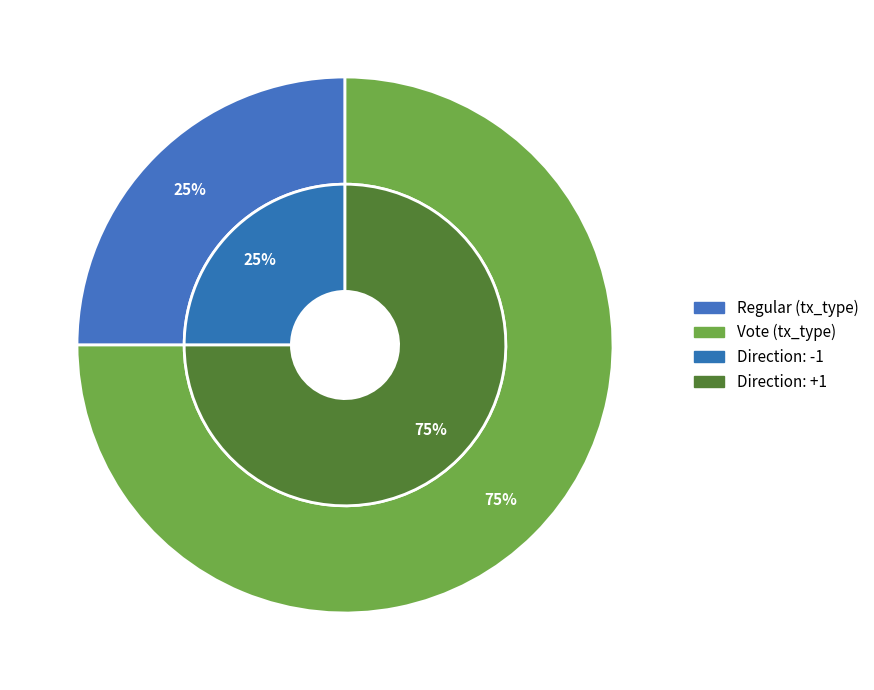

Count the number of slices in the pie.

2